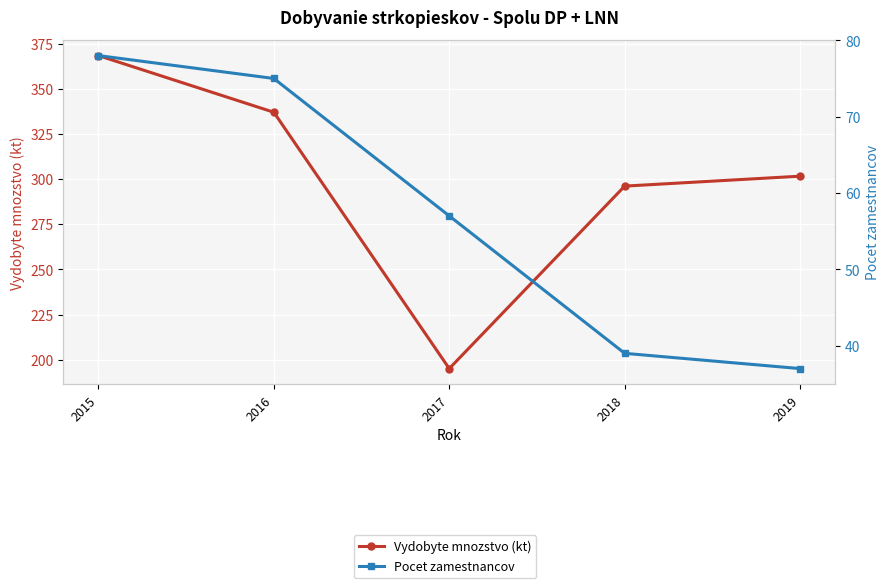

What is the highest value of the Pocet zamestnancov series?

78.0